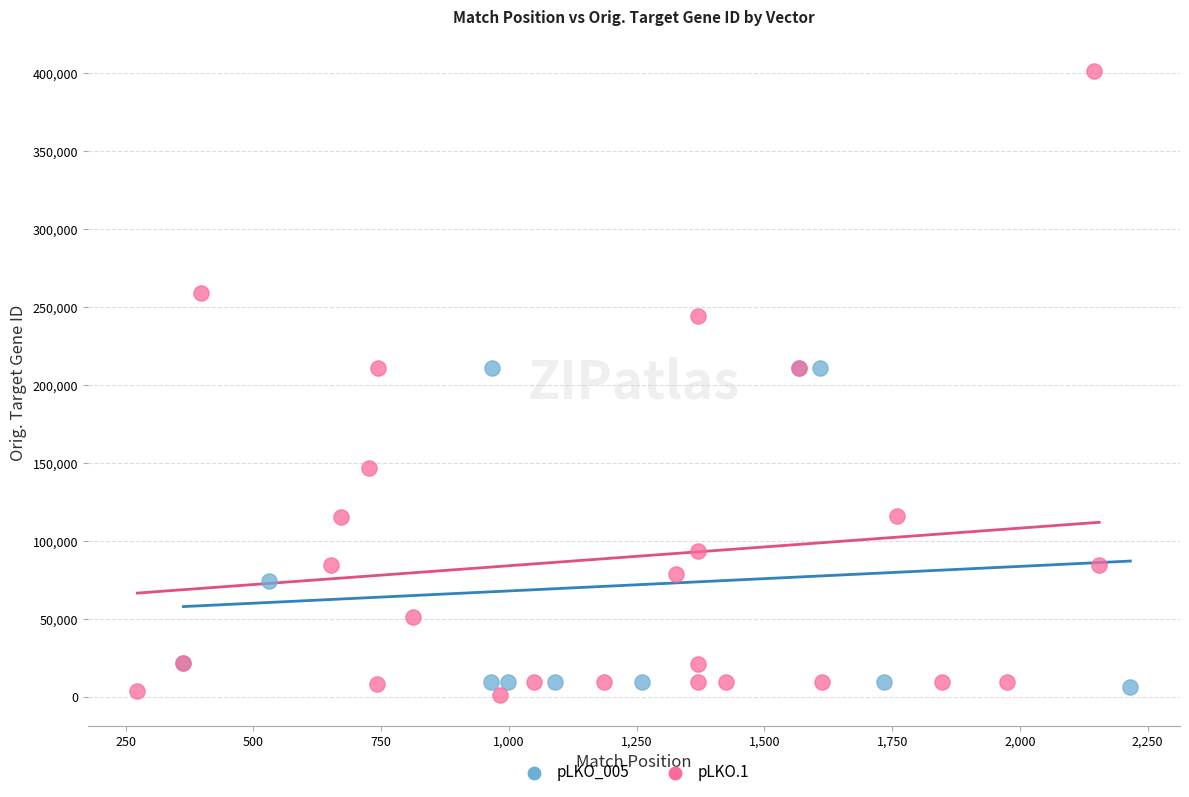

Which series has the largest Y range (max minus min)?

pLKO.1